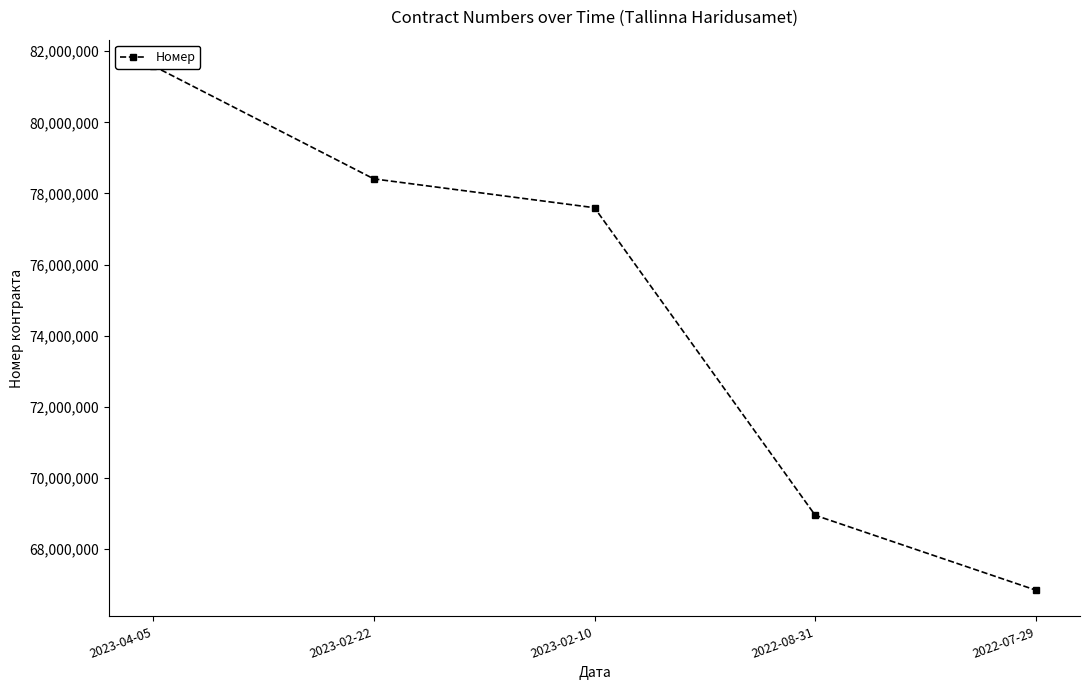

What is the average value?

74679102